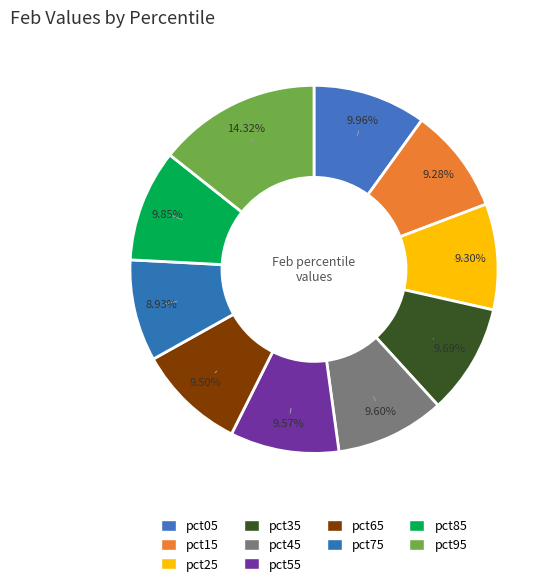

Which has a higher value, pct05 or pct55?

pct05